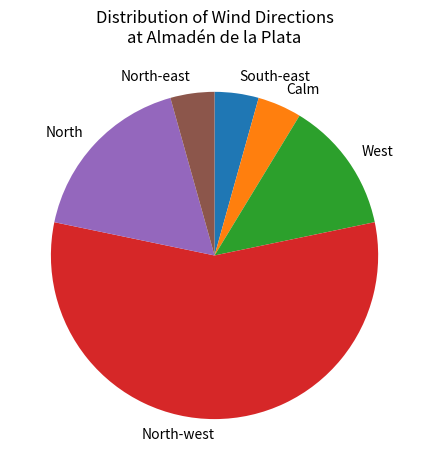

Count the number of slices in the pie.

6